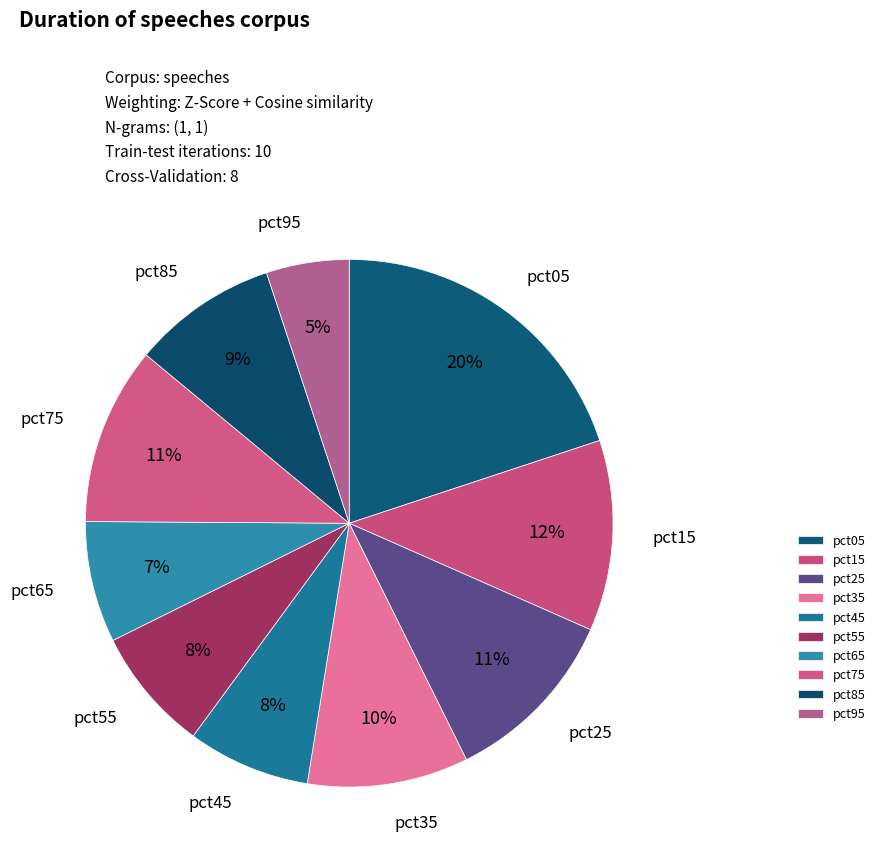

Do pct65 and pct15 together represent more than half of the pie?

No